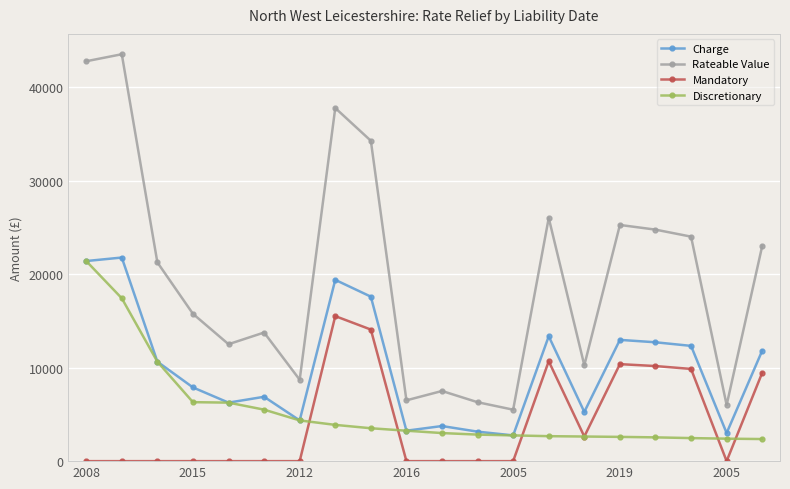

Which series has the largest total across all categories?

Rateable Value